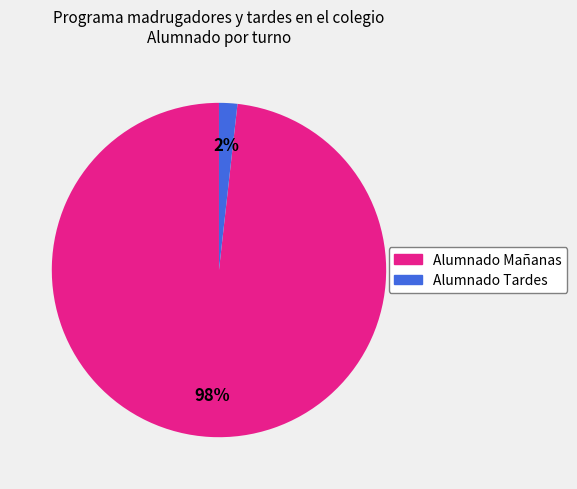

To the nearest percent, what is the difference between the largest and smallest slice percentages?

96%